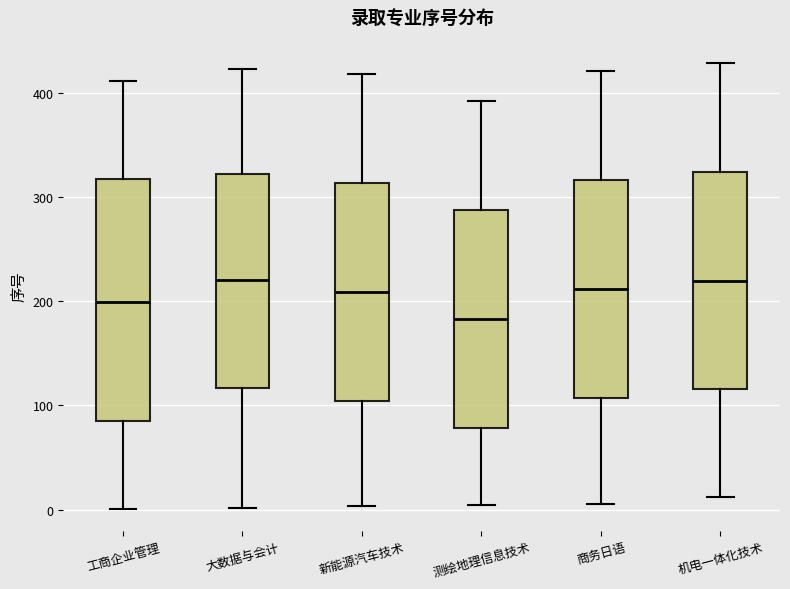

Reading left to right, read every box against the y-axis: the position of its median line, the range the box covers, and the ends of its whiskers. The values are not printed on the chart, so give them approximately, as read against the axis.

工商企业管理: median 200, box 90 to 320, whiskers 0 to 410
大数据与会计: median 220, box 120 to 320, whiskers 0 to 420
新能源汽车技术: median 210, box 100 to 310, whiskers 0 to 420
测绘地理信息技术: median 180, box 80 to 290, whiskers 0 to 390
商务日语: median 210, box 110 to 320, whiskers 10 to 420
机电一体化技术: median 220, box 120 to 320, whiskers 10 to 430